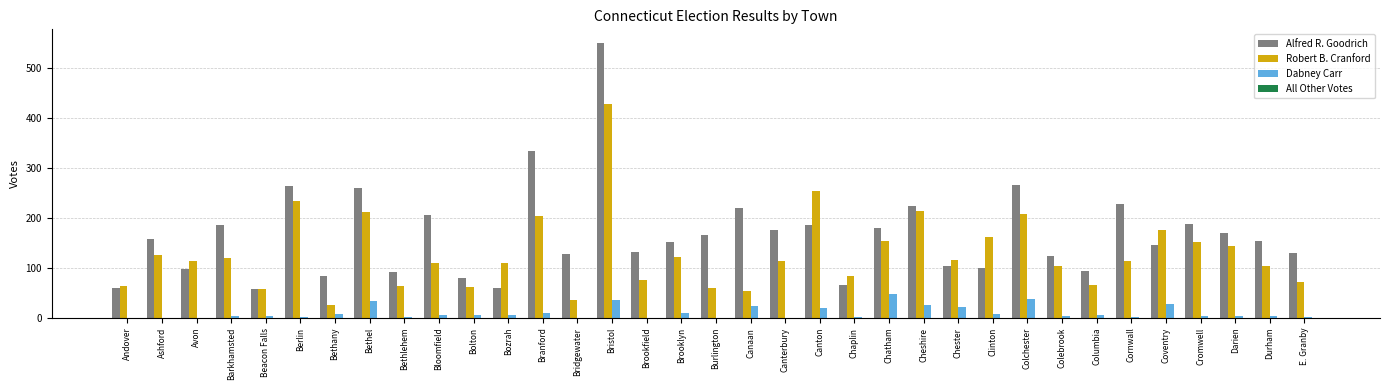

Is it true that Alfred R. Goodrich equals 186 at Canton?

True